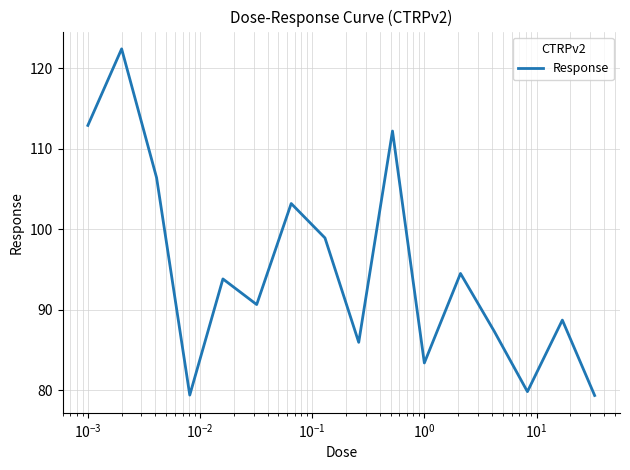

What is the minimum value shown in the chart?

79.4